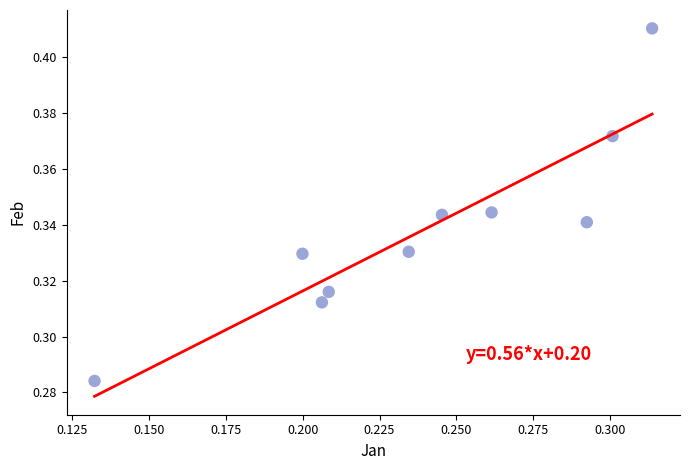

How many data points are displayed?

10